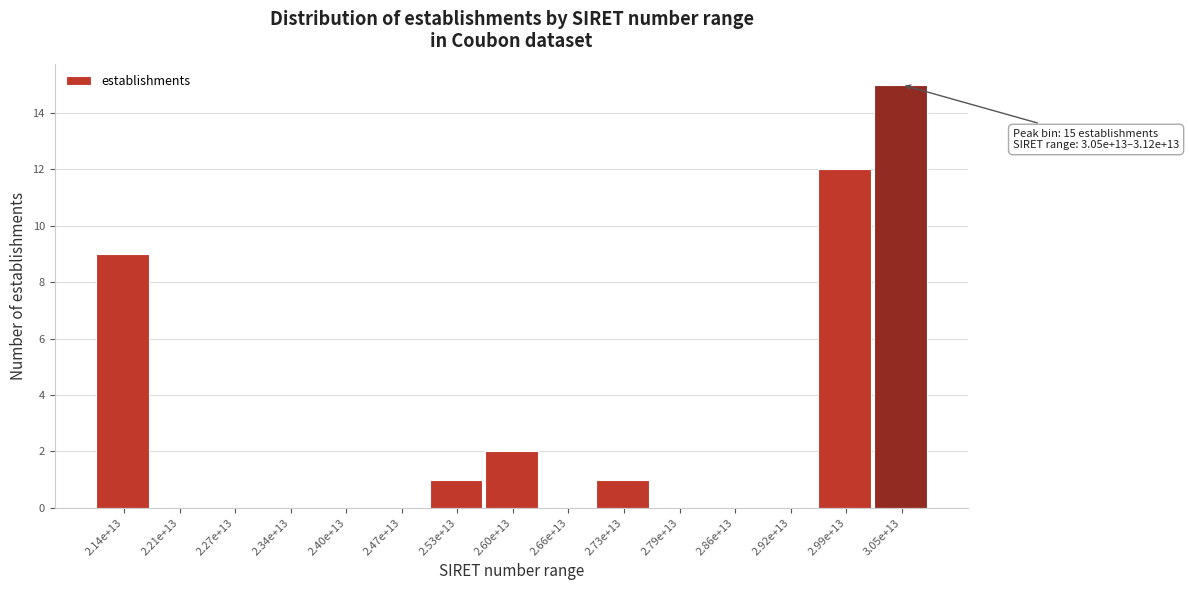

Reading left to right, transcribe all the data shown in this chart.

2.14e+13=9	2.21e+13=0	2.27e+13=0	2.34e+13=0	2.40e+13=0	2.47e+13=0	2.53e+13=1	2.60e+13=2	2.66e+13=0	2.73e+13=1	2.79e+13=0	2.86e+13=0	2.92e+13=0	2.99e+13=12	3.05e+13=15